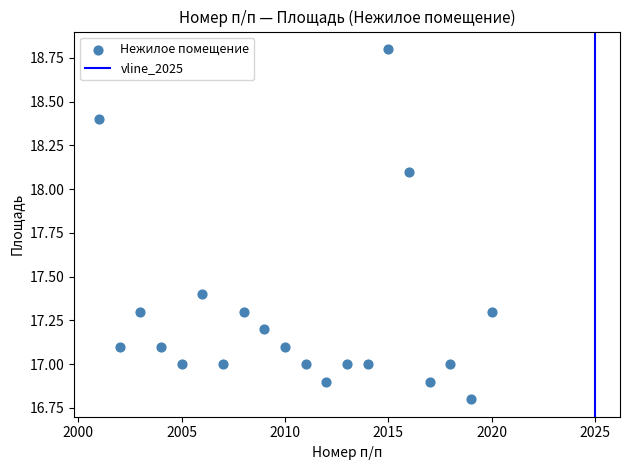

What is the range of Y values (max minus min)?

2.0